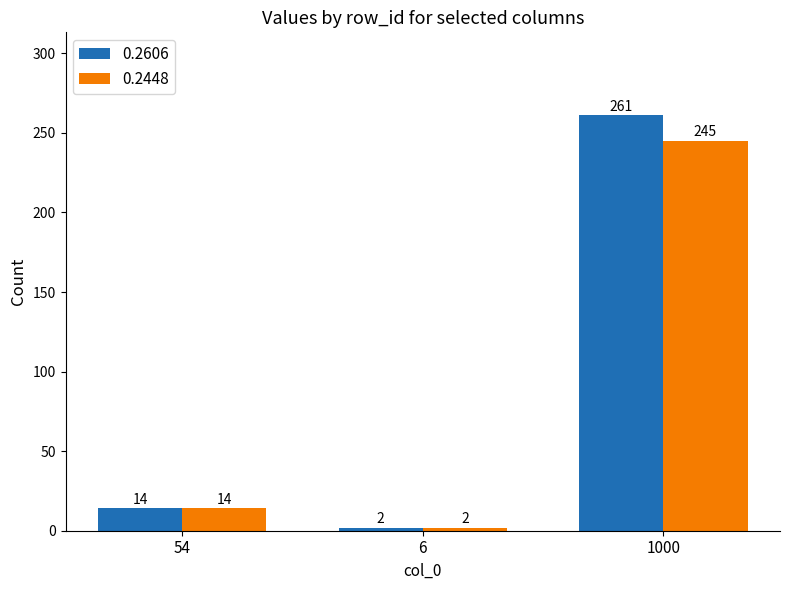

How many bars are there in each group?

2